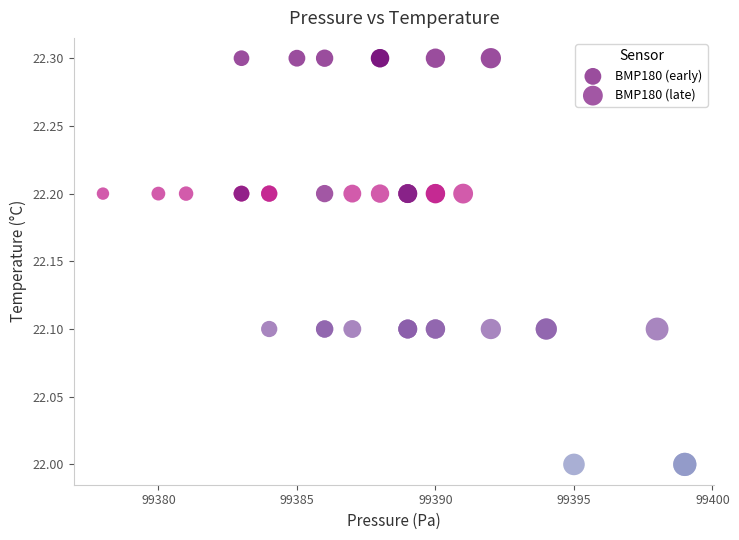

Which series has the widest spread of Y values?

BMP180 (late)